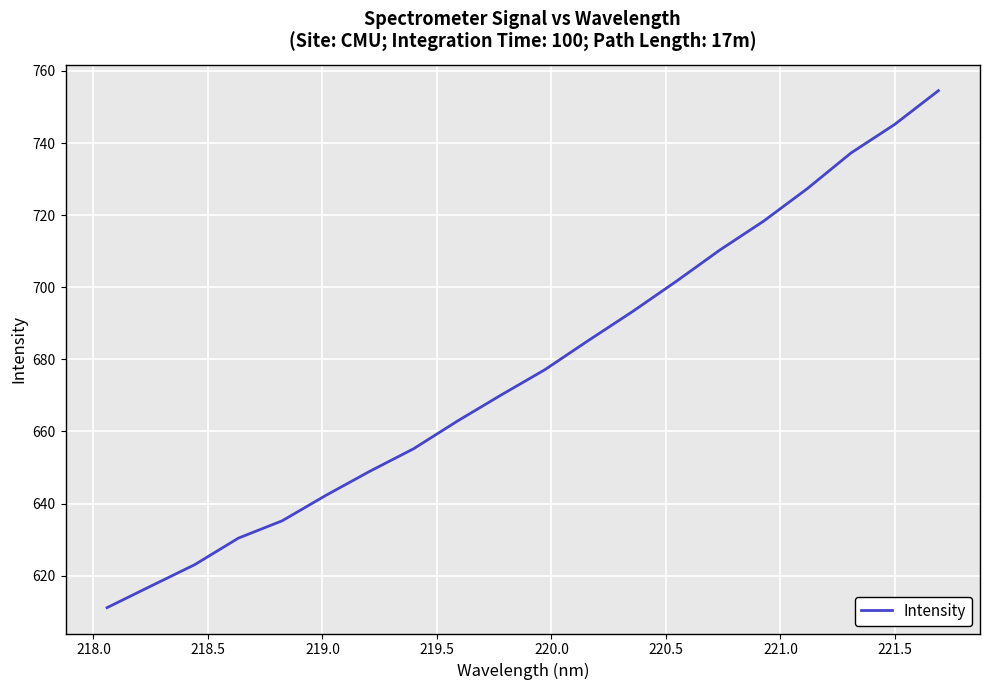

What is the maximum value shown in the chart?

754.5